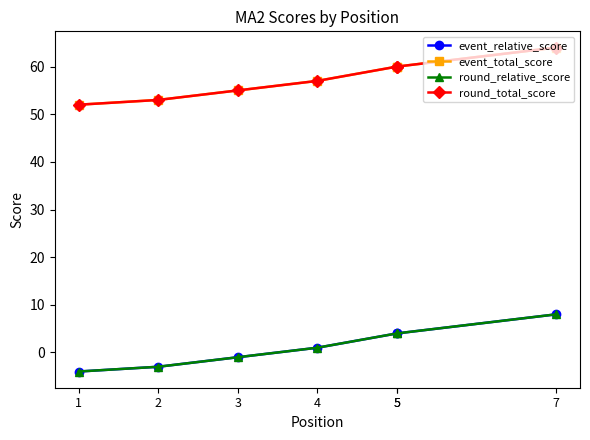

Which series has the largest total across all categories?

event_total_score